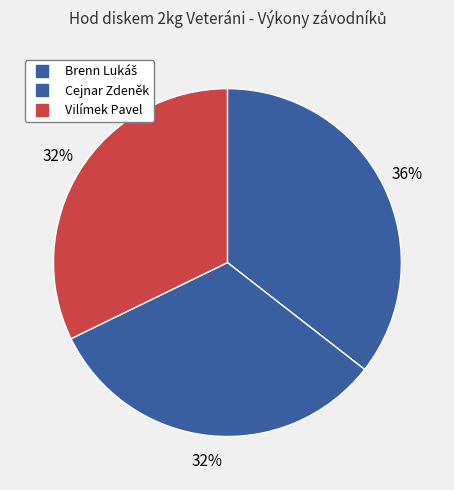

Count the number of slices in the pie.

3